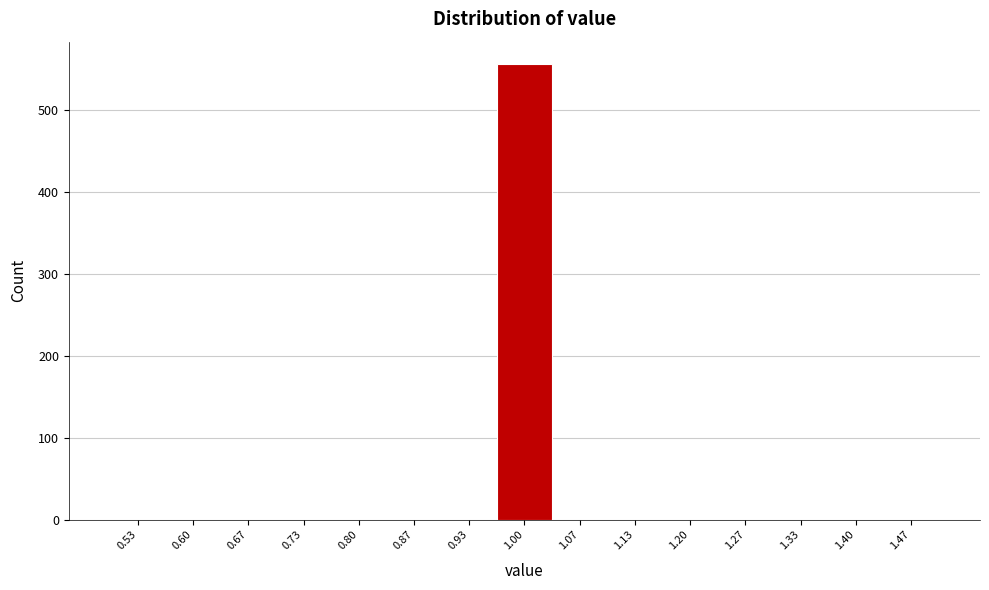

How tall is the bar that spans 0.97 to 1.03 on the x-axis? Neither the bar edges nor the heights are printed on the chart, so give them approximately, as read against the axes.

560